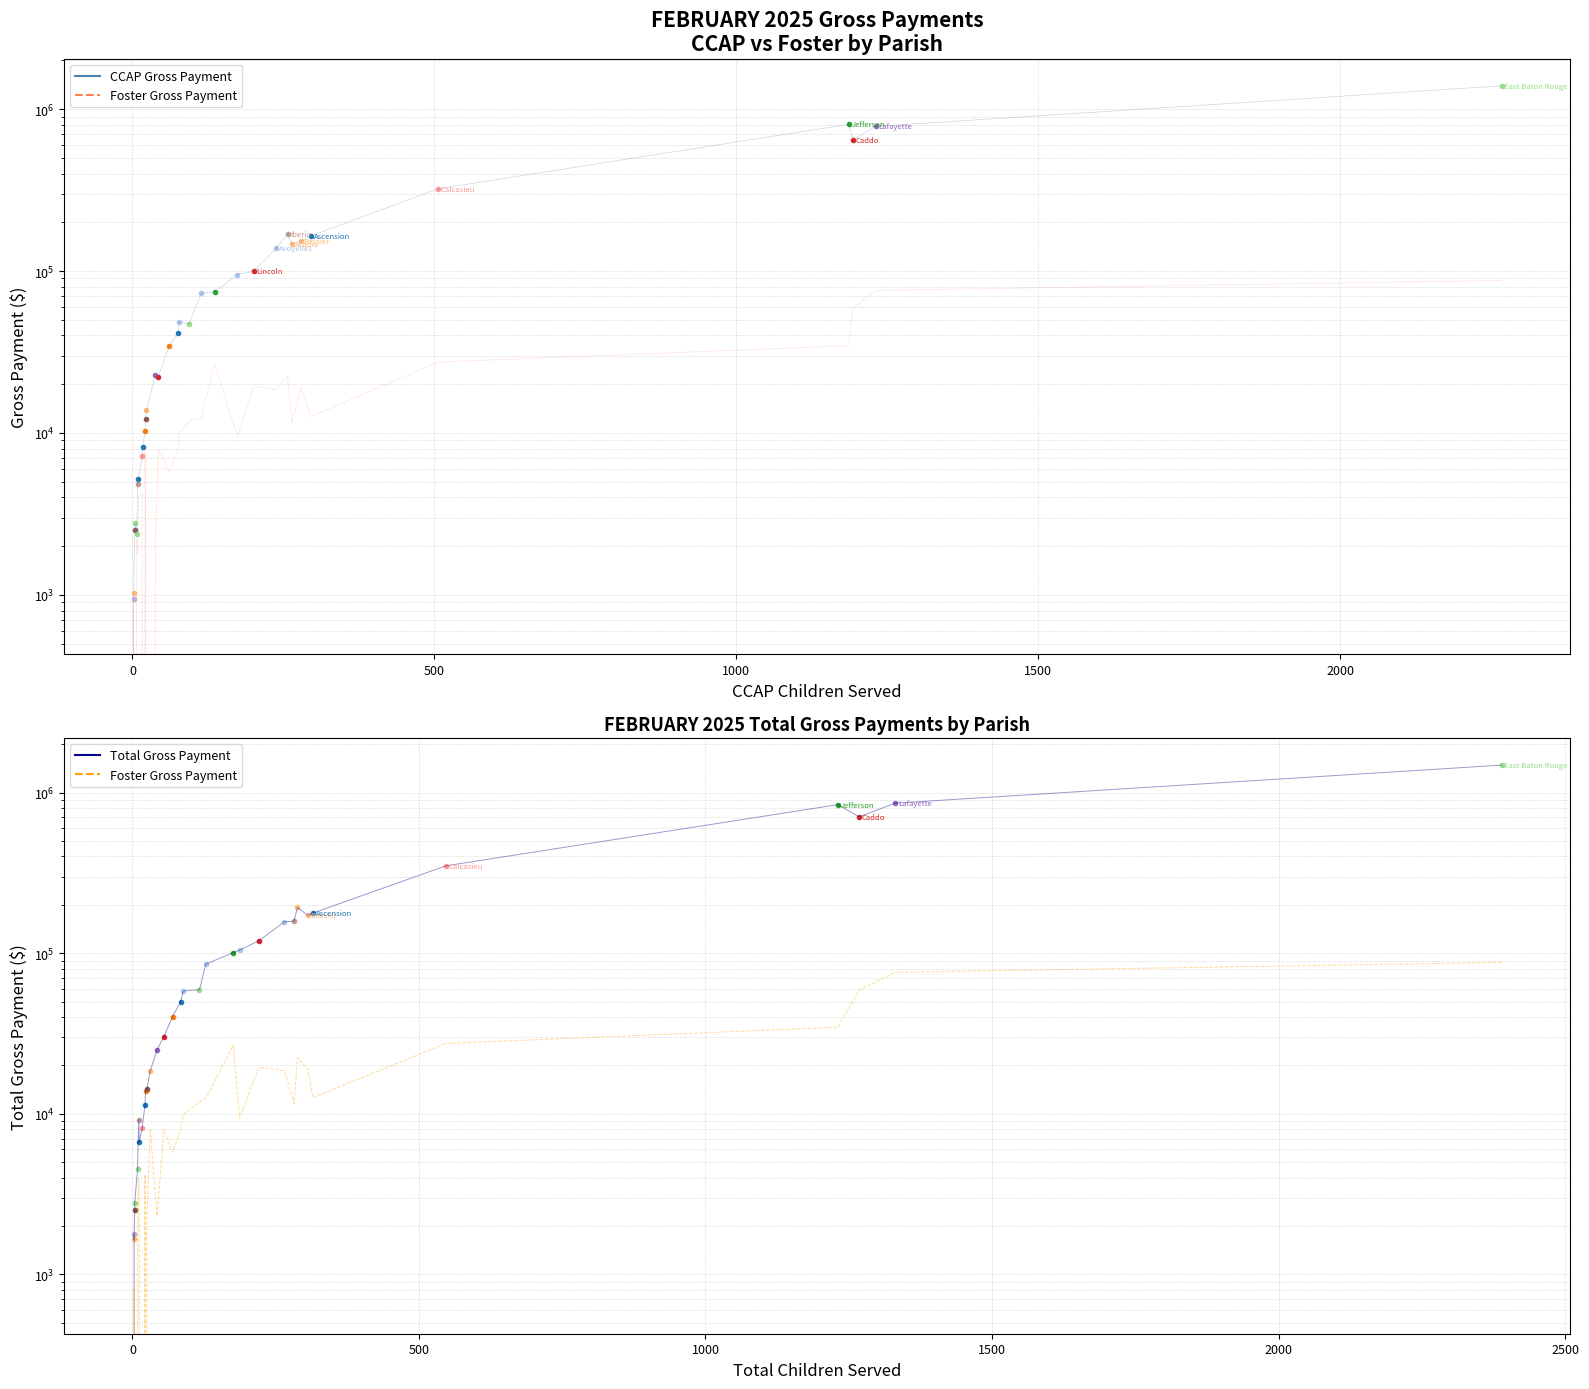

What is the maximum value for CCAP Gross Payment (trend)?

1394172.1